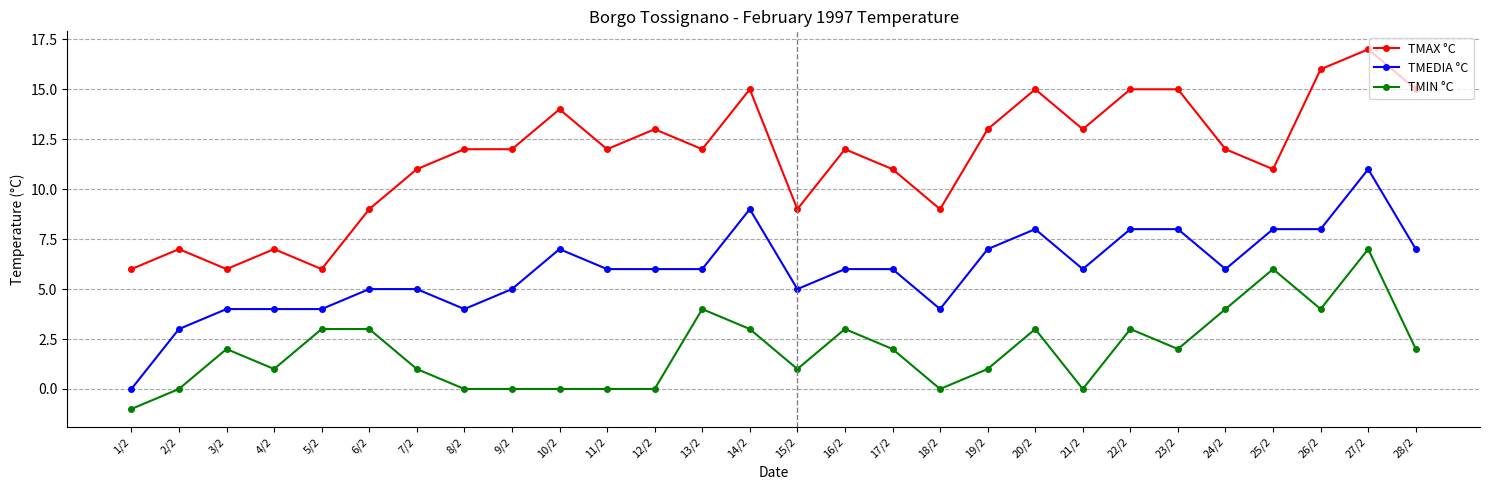

What is the maximum value shown in the chart?

17